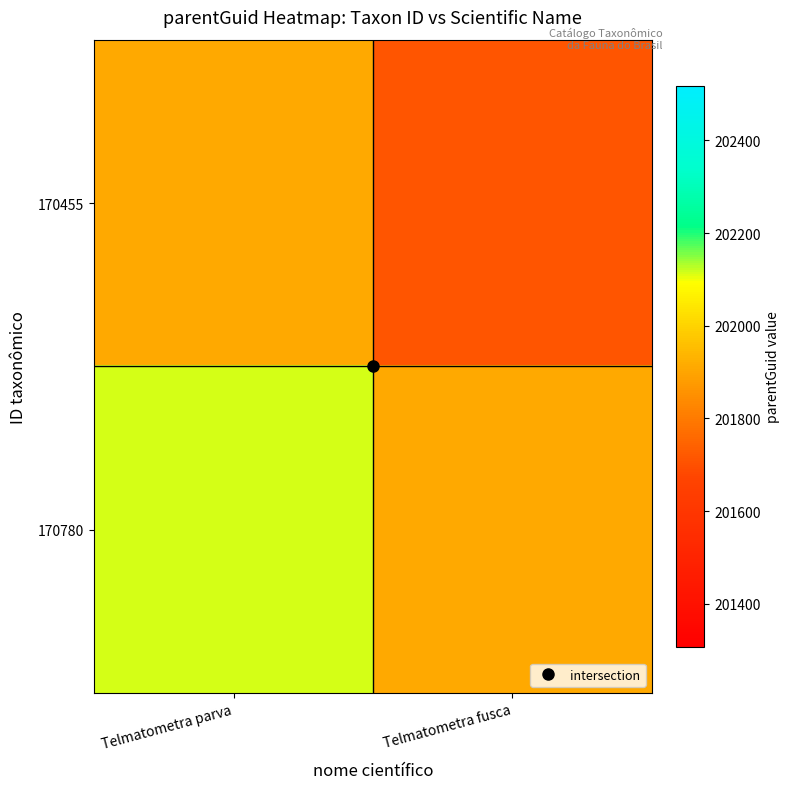

At how many categories does at least one series exceed 201749?

2